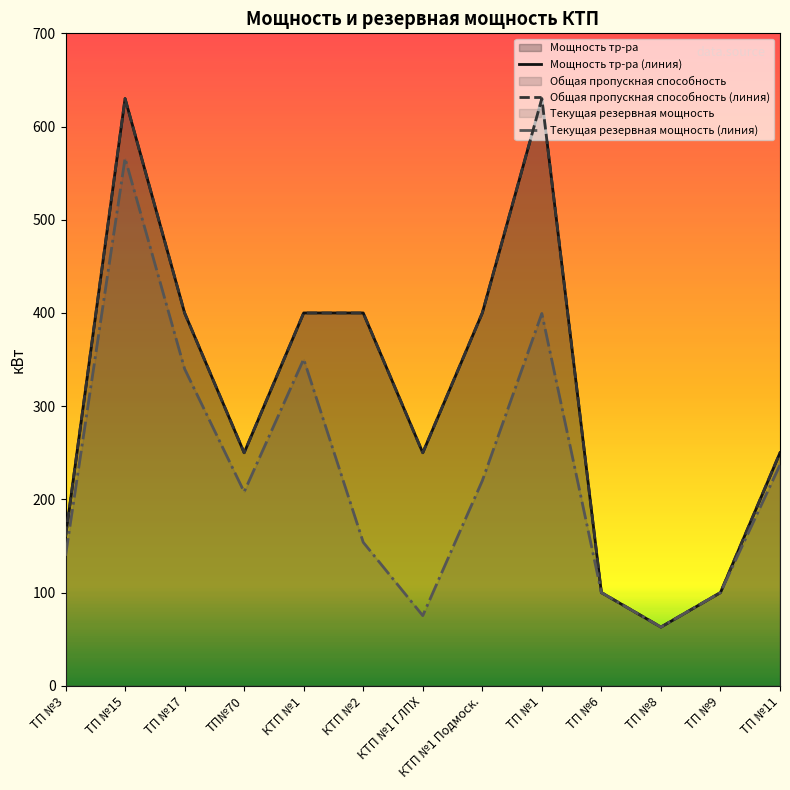

What is the total value across all series at ТП №11?

737.0